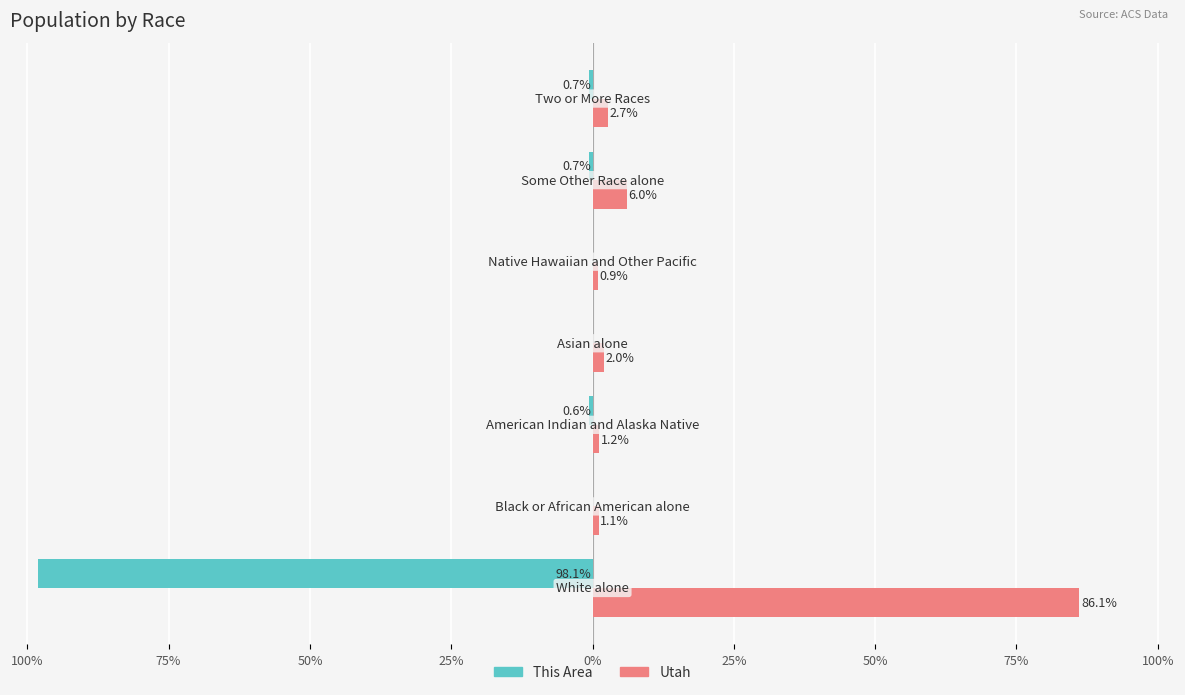

What is the value of the Utah bar at the 2nd from the left?

1.1